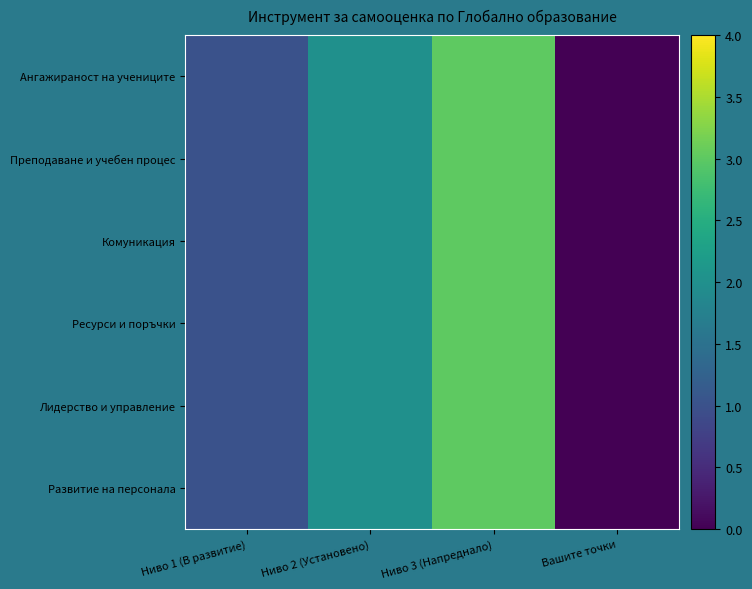

Rank the series at Ниво 2 (Установено) from highest to lowest value.

Ангажираност на учениците, Преподаване и учебен процес, Комуникация, Ресурси и поръчки, Лидерство и управление, Развитие на персонала